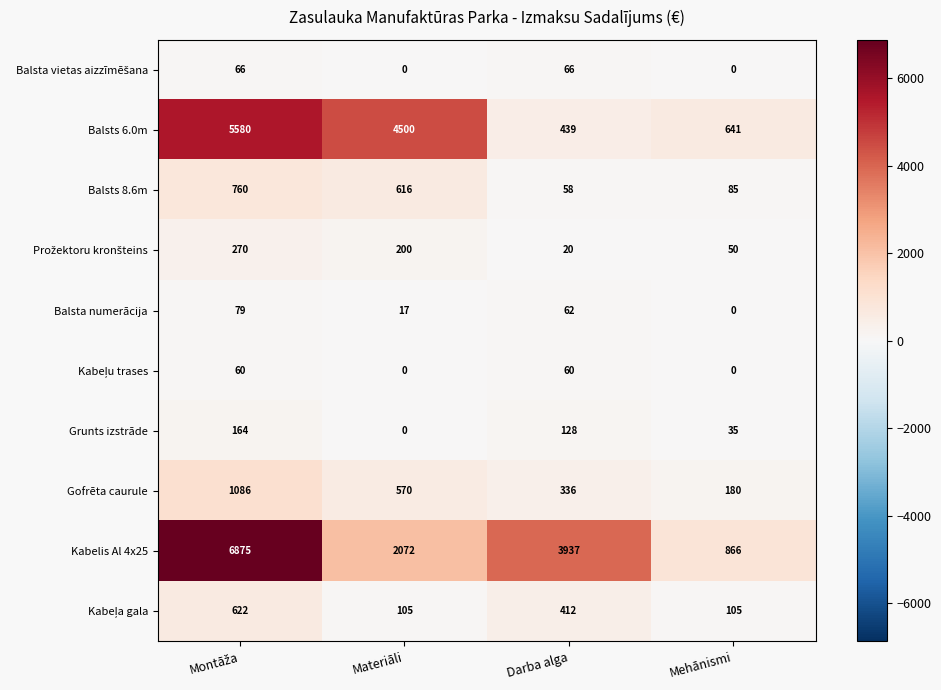

At which label does Balsts 8.6m reach its minimum?

Darba alga